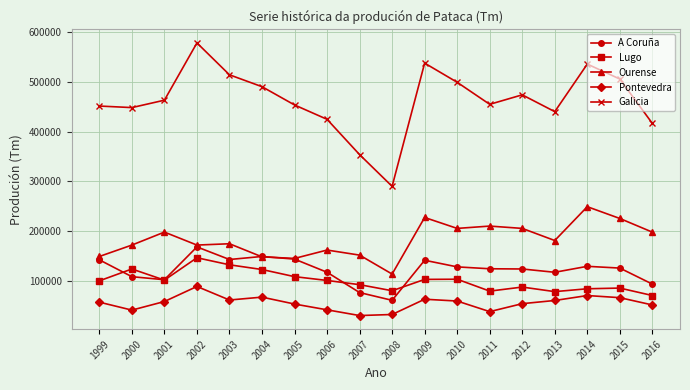

At which label does Lugo reach its minimum?

2016